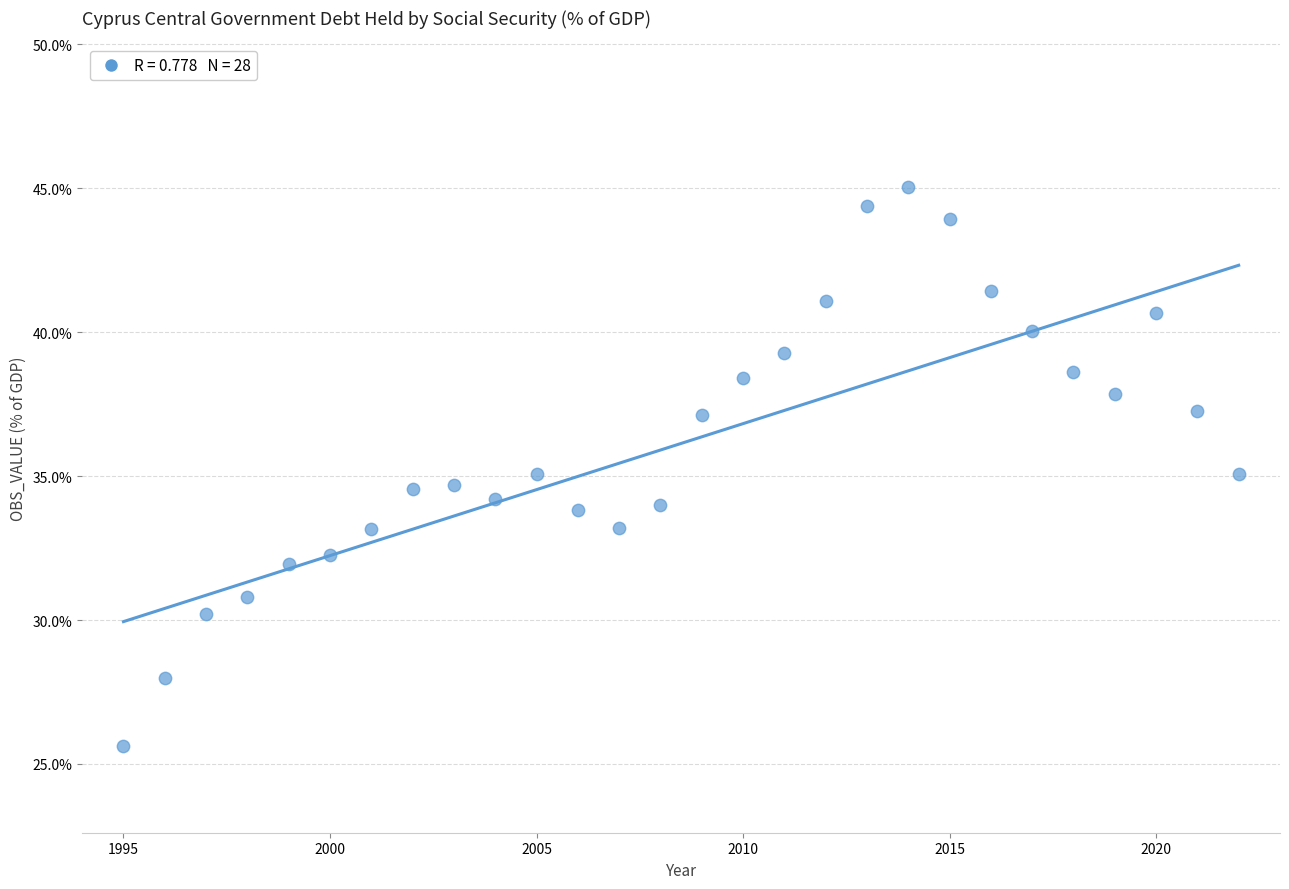

What is the range of X values (max minus min)?

27.0